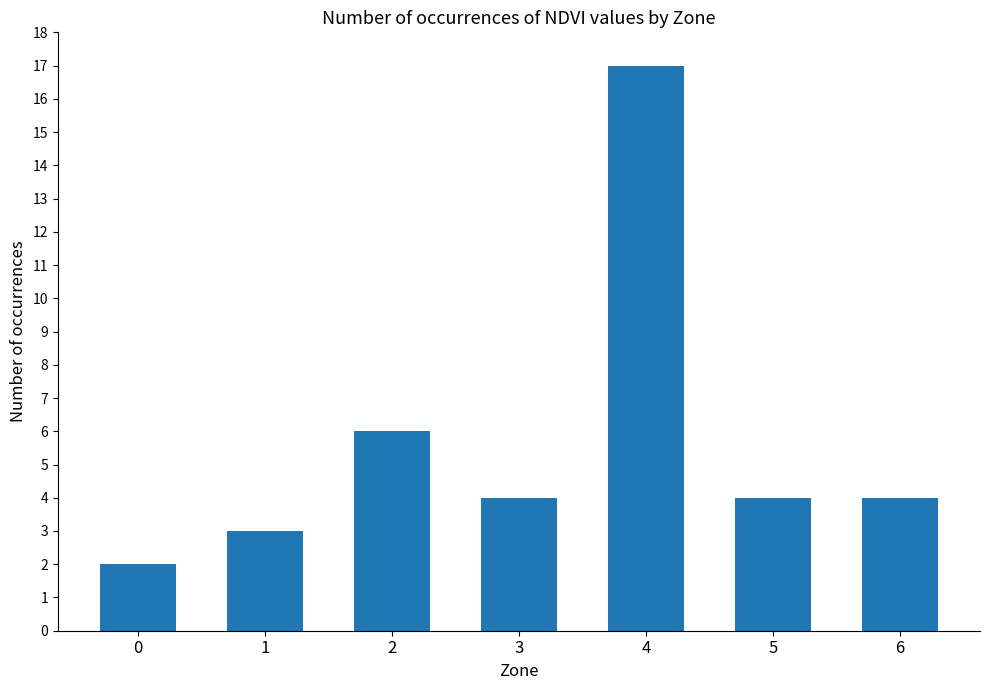

Reading left to right, extract all data points from this chart.

0=2	1=3	2=6	3=4	4=17	5=4	6=4